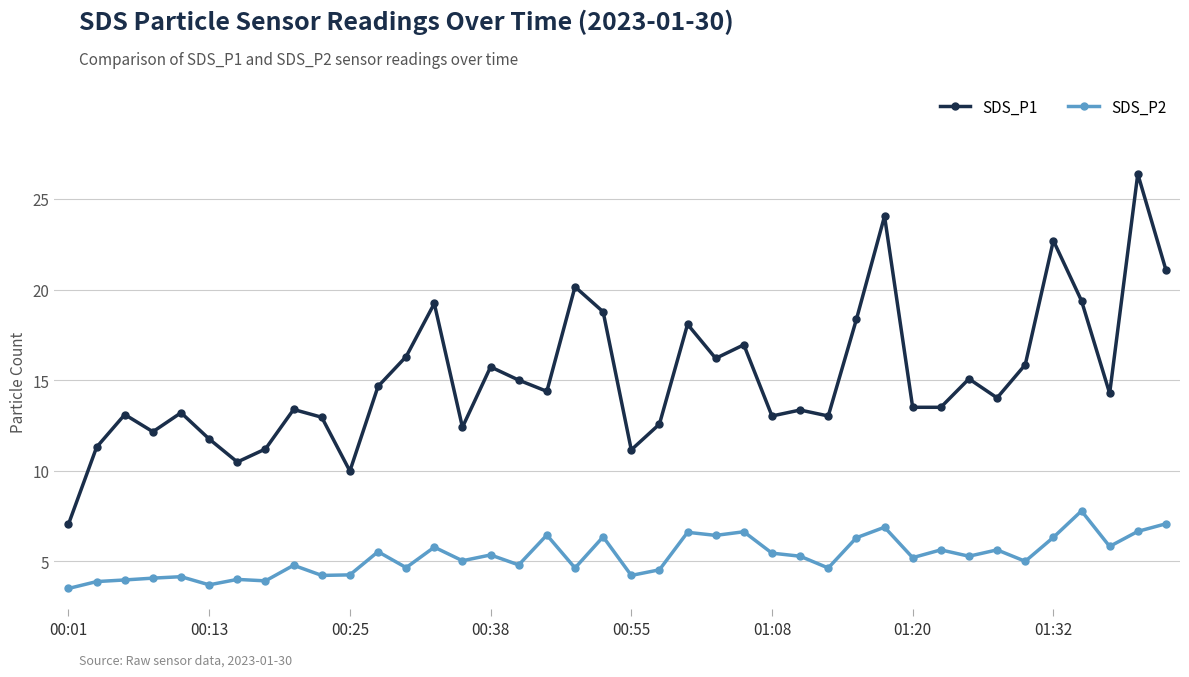

True or false: SDS_P1 and SDS_P2 cross at least once.

False